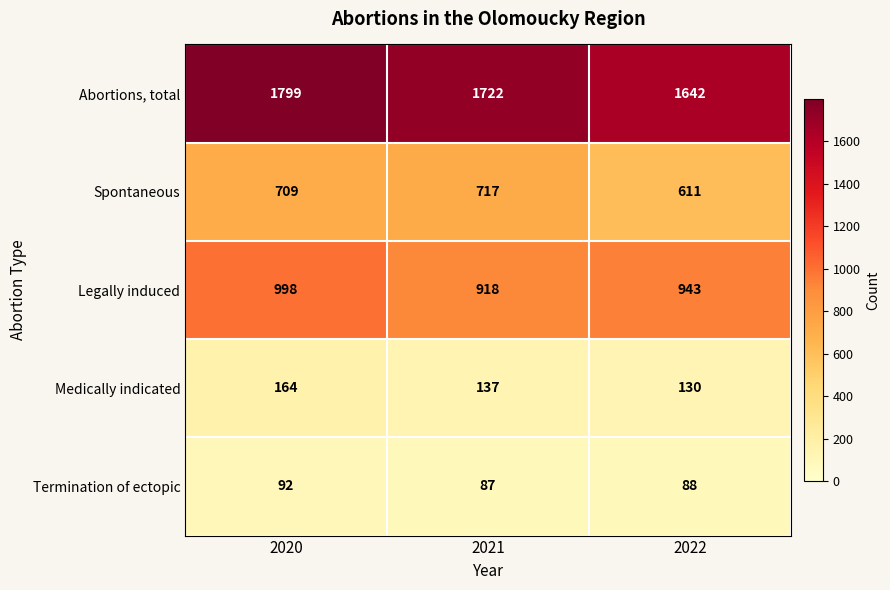

What is the average value of the Termination of ectopic series?

89